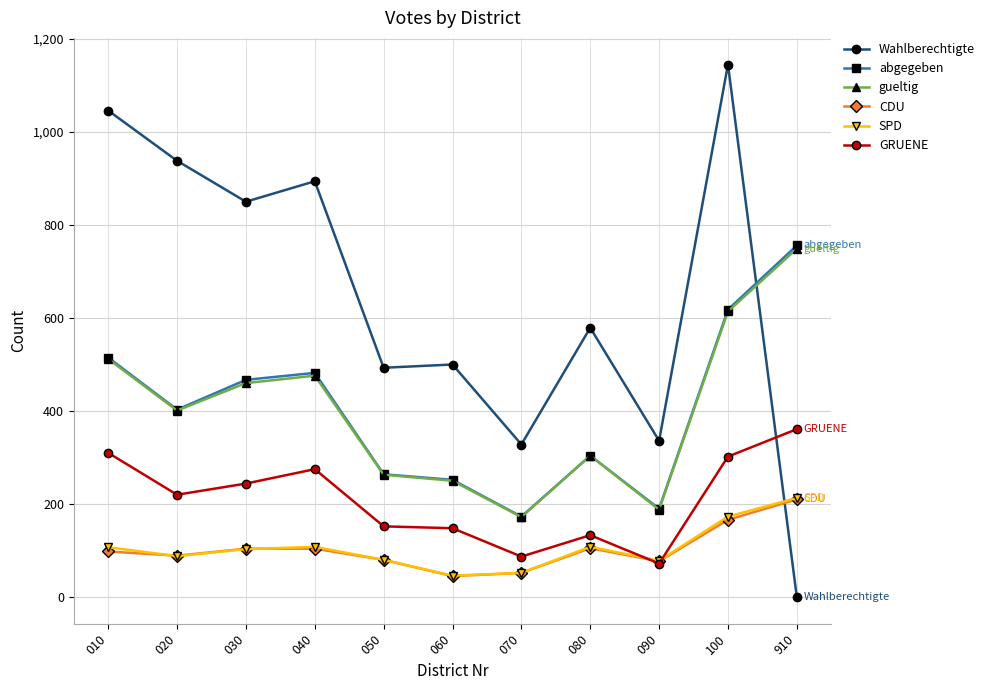

Between which two adjacent categories do SPD and Wahlberechtigte first intersect?

100 and 910